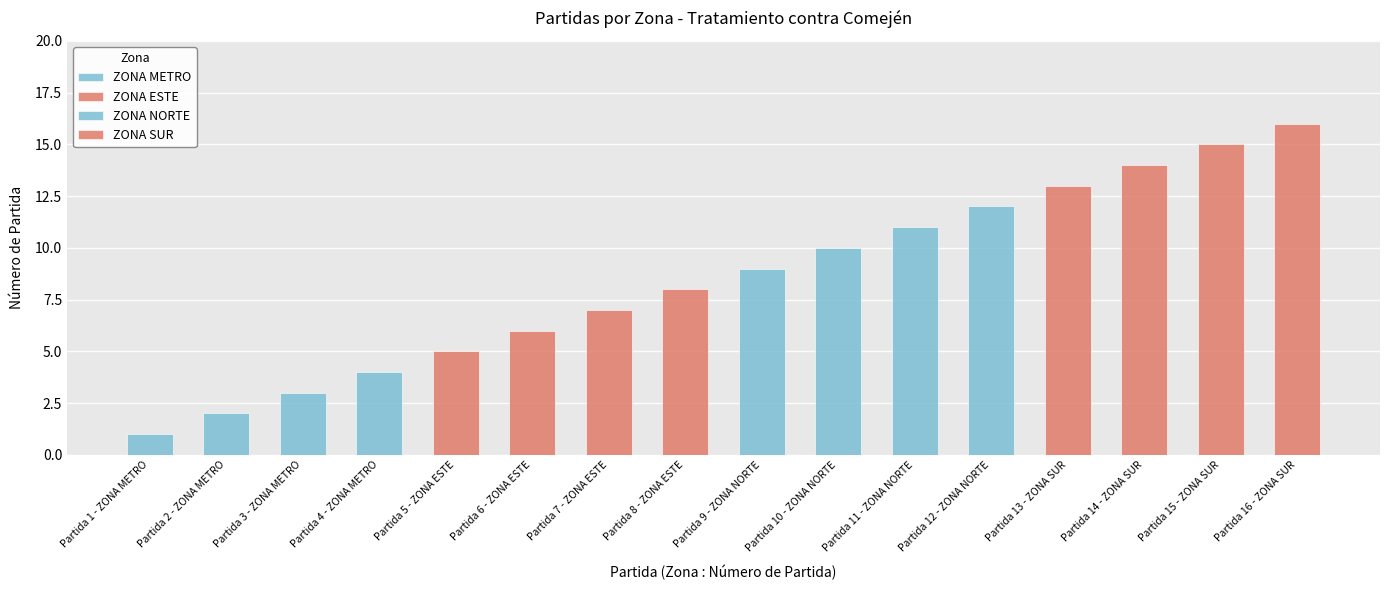

Between Partida 3 - ZONA METRO and Partida 1 - ZONA METRO, which is larger?

Partida 3 - ZONA METRO